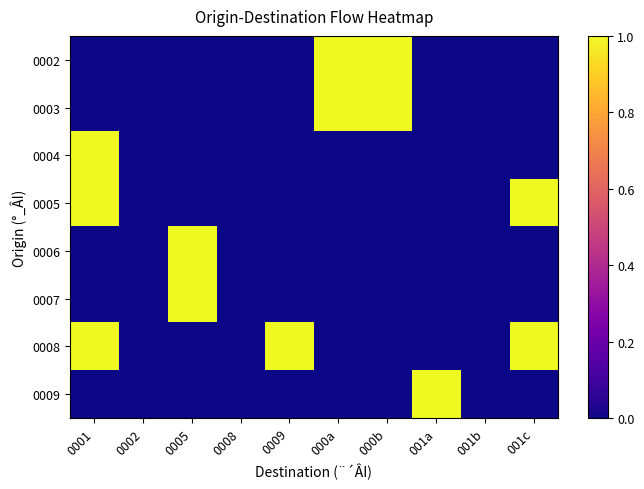

Which label corresponds to the largest value in the chart?

000a